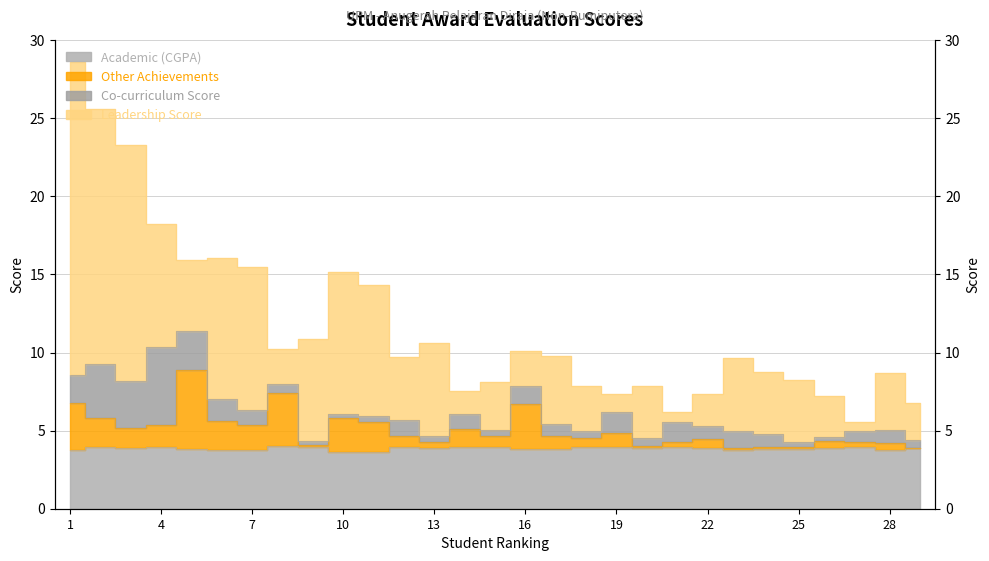

How many interior local valleys does the Other Achievements series have?

8